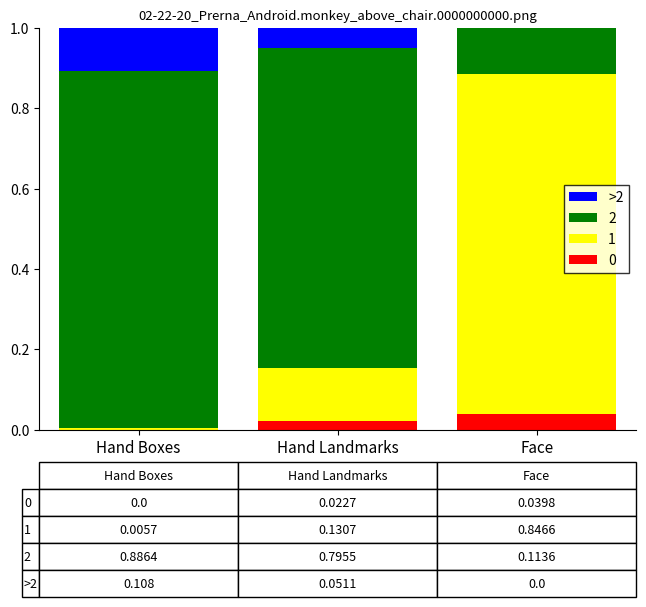

What is the total value across all series at Face?

1.0